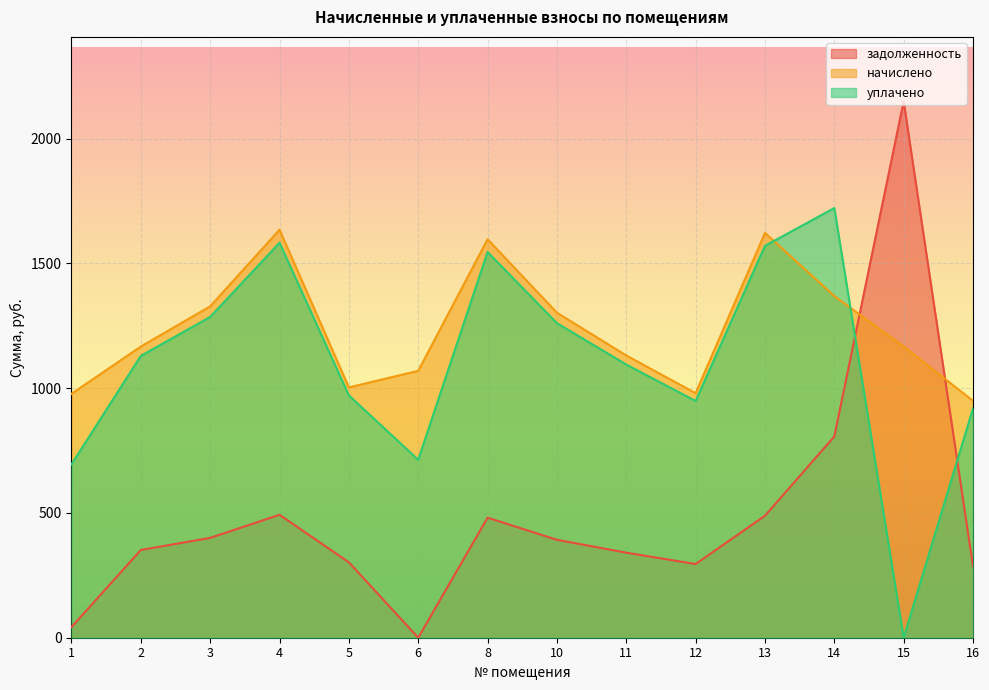

How many interior local peaks does the начислено series have?

3